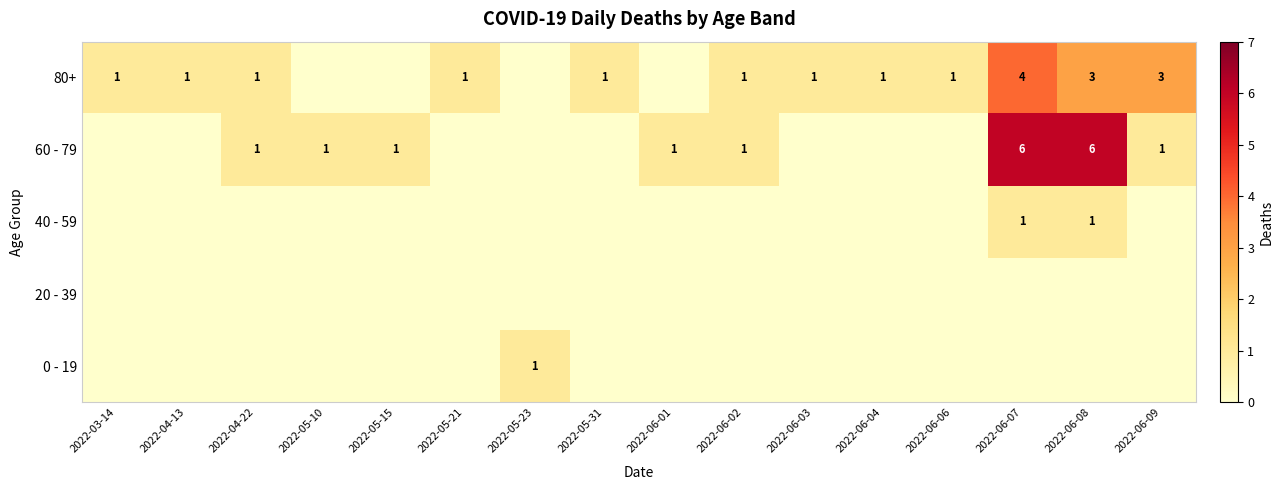

Is it true that 60 - 79 equals 1 at 2022-05-15?

True